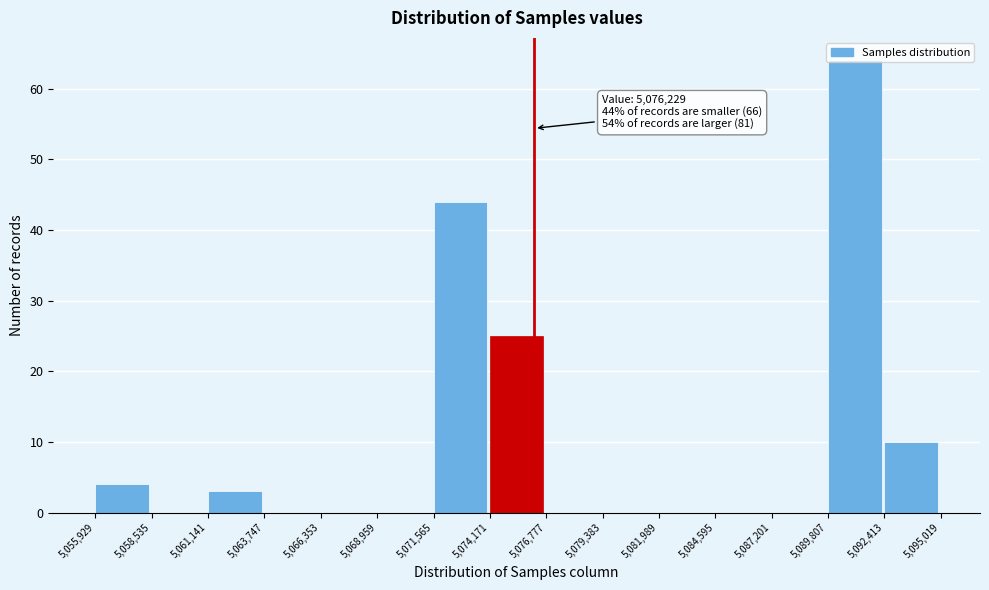

Which range on the x-axis has the tallest bar?

5,089,807 to 5,092,413